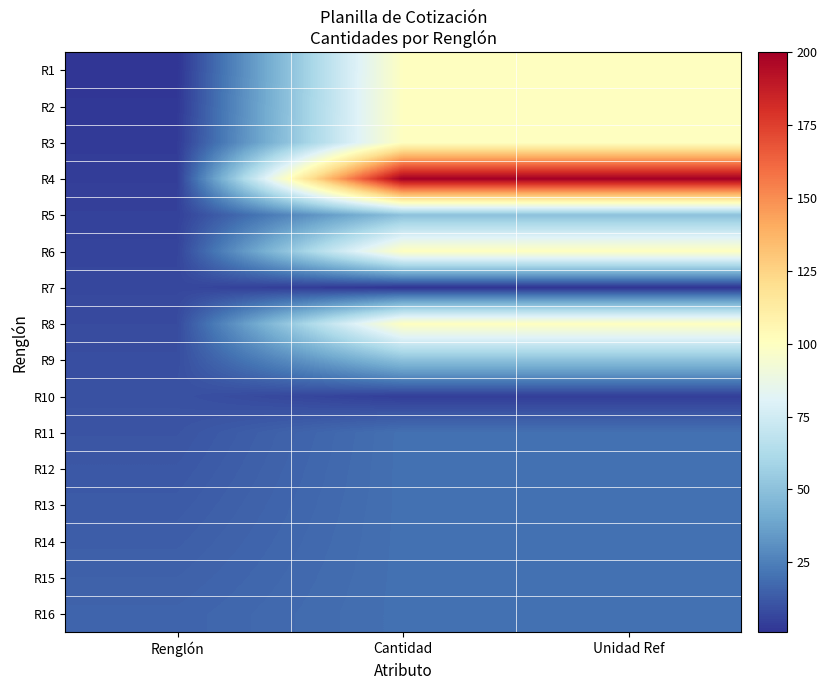

Reading left to right, list all the values displayed in this chart.

R1: Renglón=1	Cantidad=100	Unidad Ref=100
R2: Renglón=2	Cantidad=100	Unidad Ref=100
R3: Renglón=3	Cantidad=100	Unidad Ref=100
R4: Renglón=4	Cantidad=200	Unidad Ref=200
R5: Renglón=5	Cantidad=50	Unidad Ref=50
R6: Renglón=6	Cantidad=100	Unidad Ref=100
R7: Renglón=7	Cantidad=1	Unidad Ref=1
R8: Renglón=8	Cantidad=100	Unidad Ref=100
R9: Renglón=9	Cantidad=50	Unidad Ref=50
R10: Renglón=10	Cantidad=4	Unidad Ref=4
R11: Renglón=11	Cantidad=20	Unidad Ref=20
R12: Renglón=12	Cantidad=20	Unidad Ref=20
R13: Renglón=13	Cantidad=20	Unidad Ref=20
R14: Renglón=14	Cantidad=20	Unidad Ref=20
R15: Renglón=15	Cantidad=20	Unidad Ref=20
R16: Renglón=16	Cantidad=20	Unidad Ref=20